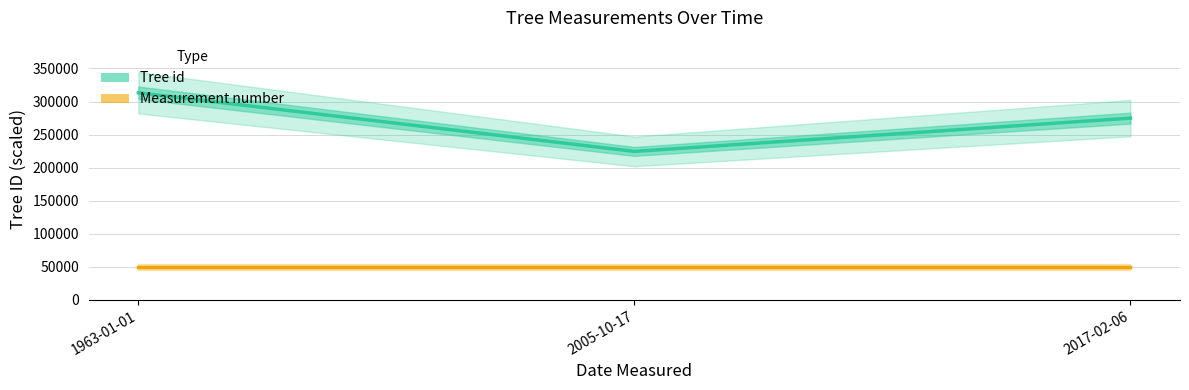

Between 2005-10-17 and 2017-02-06, which series saw the biggest shift?

Tree id